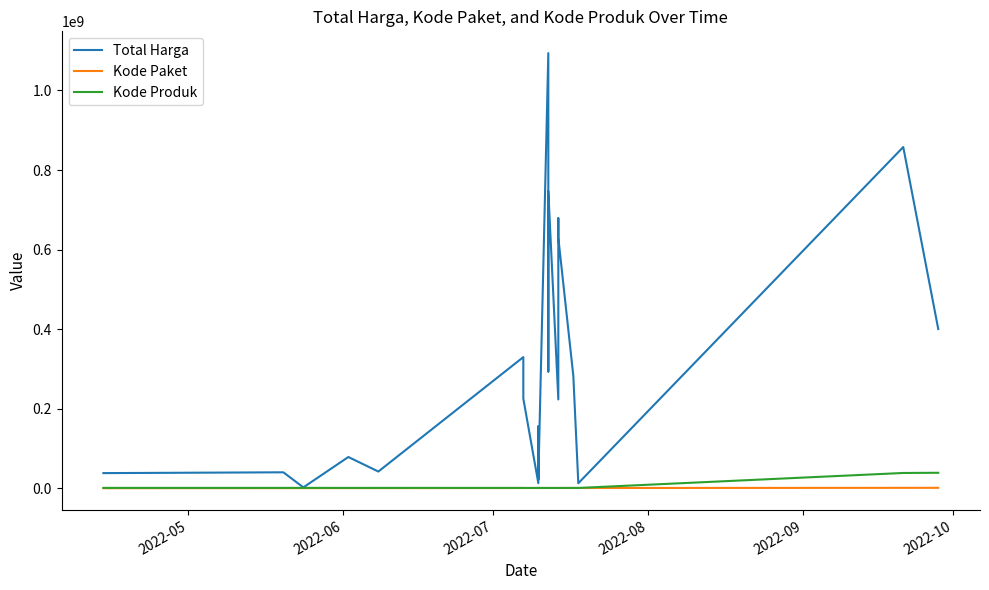

What is the greatest value displayed?

1093846000